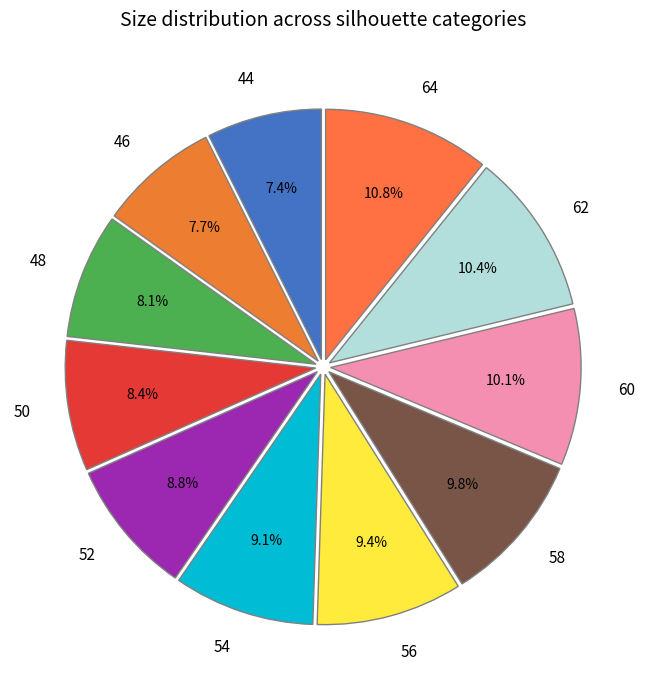

What percentage is the 48 slice, to the nearest percent?

8%